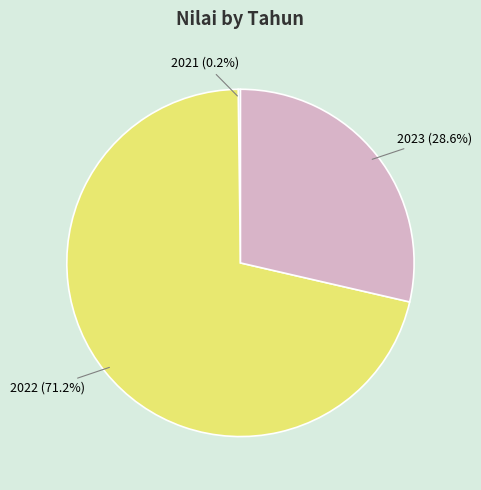

Which slice is the largest?

2022